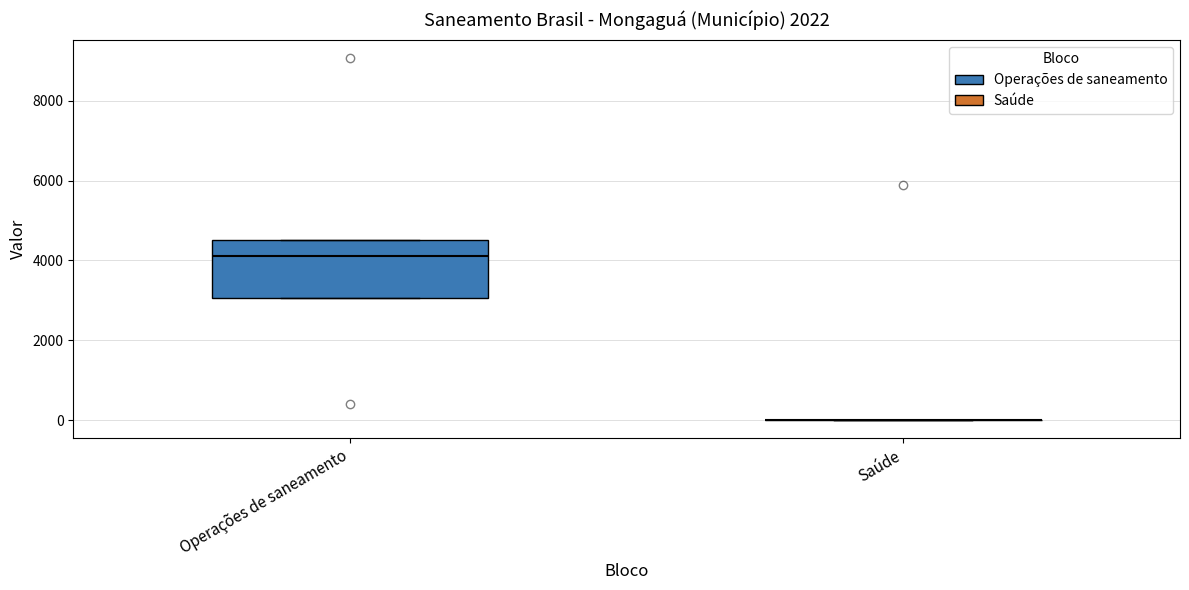

Comparing the boxes themselves (not the whiskers), which one is the tallest?

Operações de saneamento